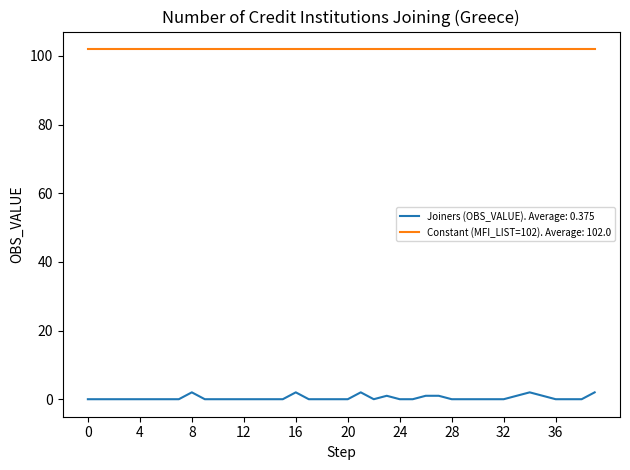

Which series has the largest total across all categories?

Constant (MFI_LIST=102). Average: 102.0